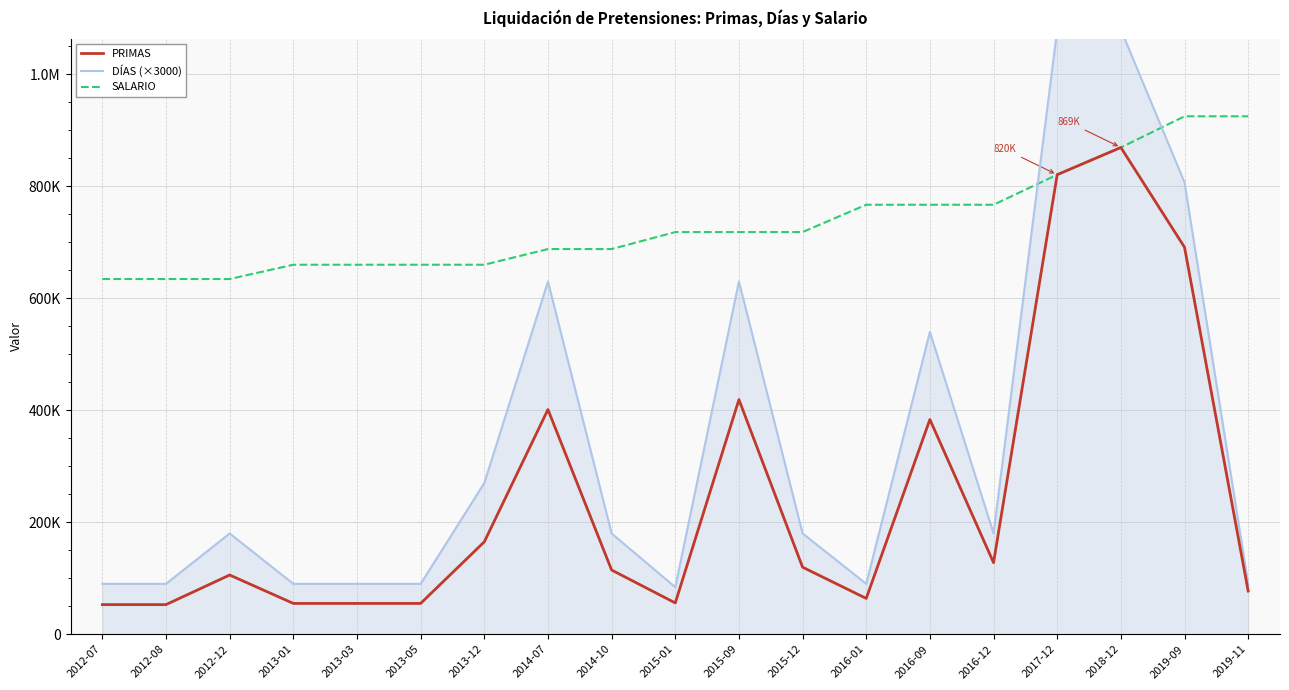

Reading left to right, list all the values displayed in this chart.

PRIMAS: 52875.0	52875.0	105750.0	55000.0	55000.0	55000.0	165000.0	401333.3	114666.7	55871.7	419037.5	119725.0	63929.6	383577.5	127859.2	820857.0	869453.0	691291.1	77095.7
DÍAS (×3000): 90000.0	90000.0	180000.0	90000.0	90000.0	90000.0	270000.0	630000.0	180000.0	84000.0	630000.0	180000.0	90000.0	540000.0	180000.0	1080000.0	1080000.0	807000.0	90000.0
SALARIO: 634500.0	634500.0	634500.0	660000.0	660000.0	660000.0	660000.0	688000.0	688000.0	718350.0	718350.0	718350.0	767155.0	767155.0	767155.0	820857.0	869453.0	925148.0	925148.0